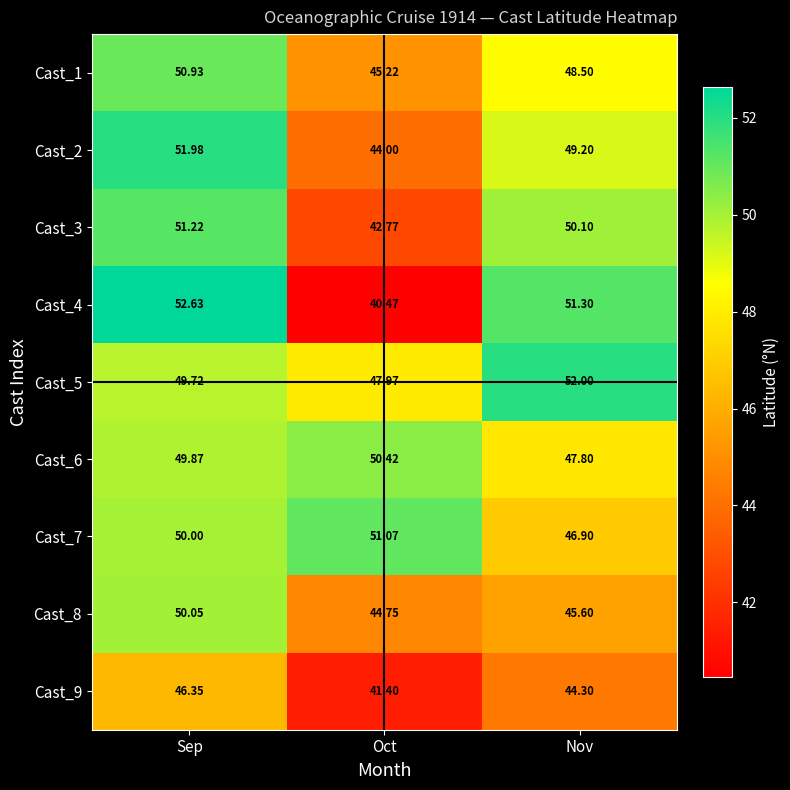

Which label corresponds to the largest value in the chart?

Sep